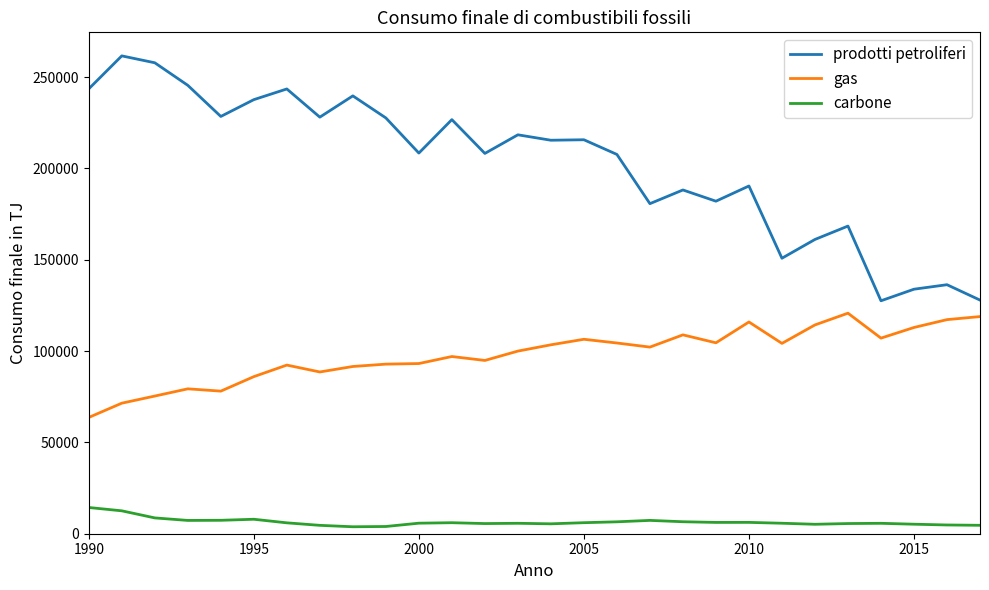

True or false: gas and prodotti petroliferi intersect in this chart.

False